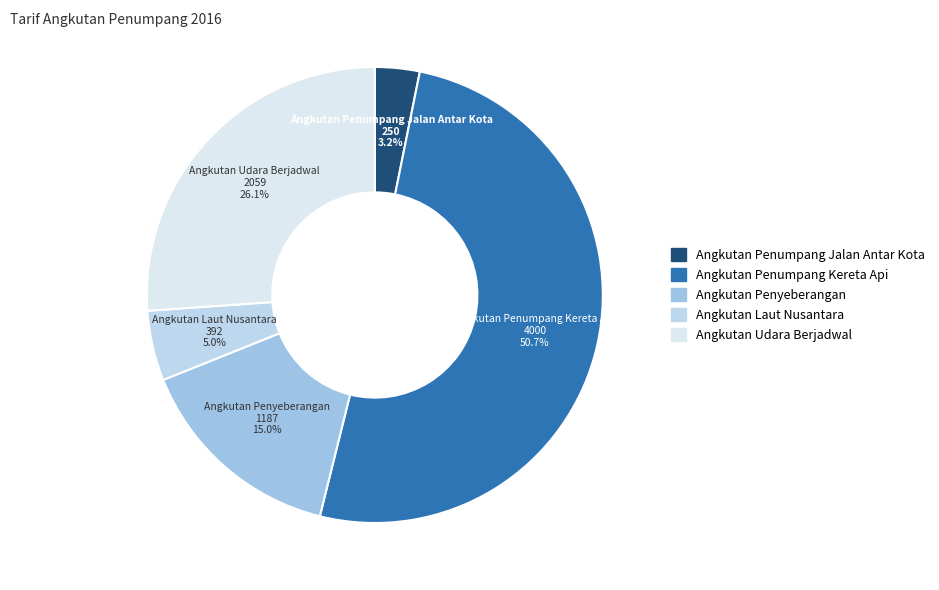

Between Angkutan Udara Berjadwal and Angkutan Penumpang Jalan Antar Kota, which is larger?

Angkutan Udara Berjadwal